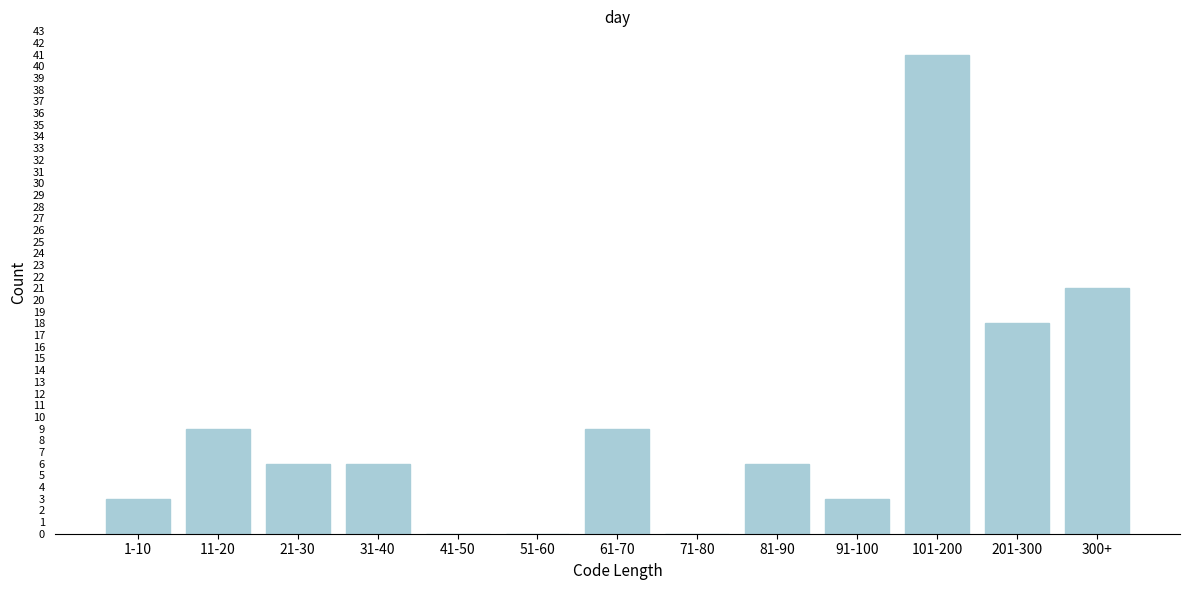

Reading left to right, list all the values displayed in this chart.

1-10=3	11-20=9	21-30=6	31-40=6	41-50=0	51-60=0	61-70=9	71-80=0	81-90=6	91-100=3	101-200=41	201-300=18	300+=21